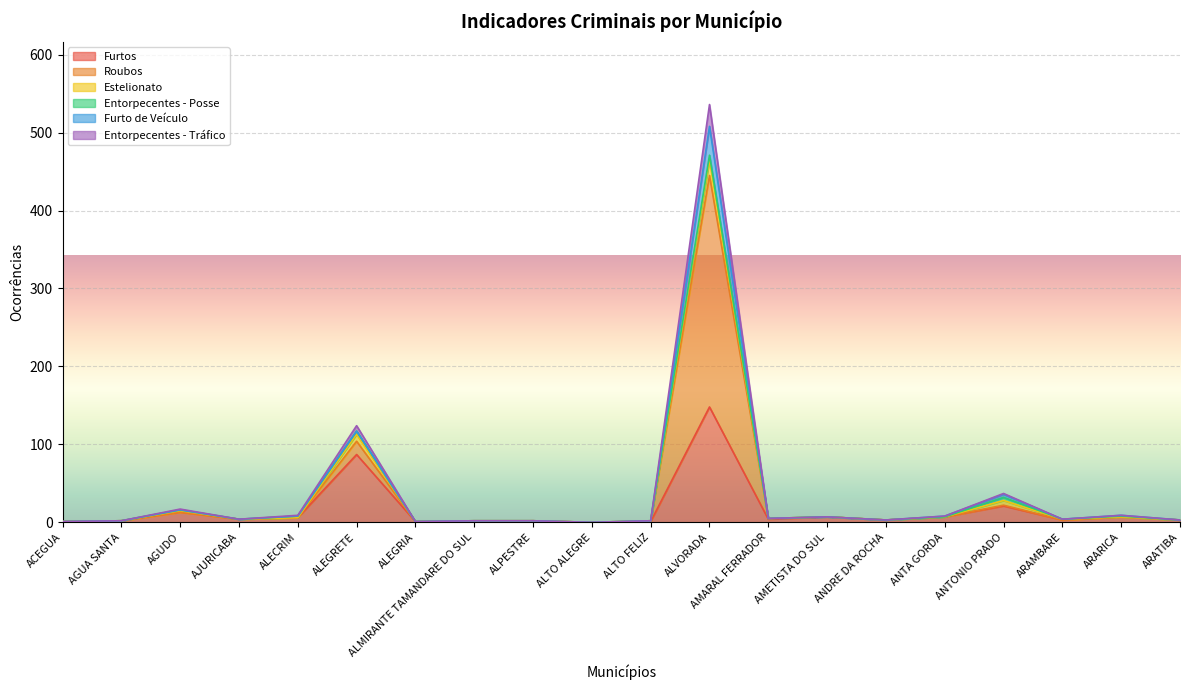

At which label does Furtos reach its peak?

ALVORADA